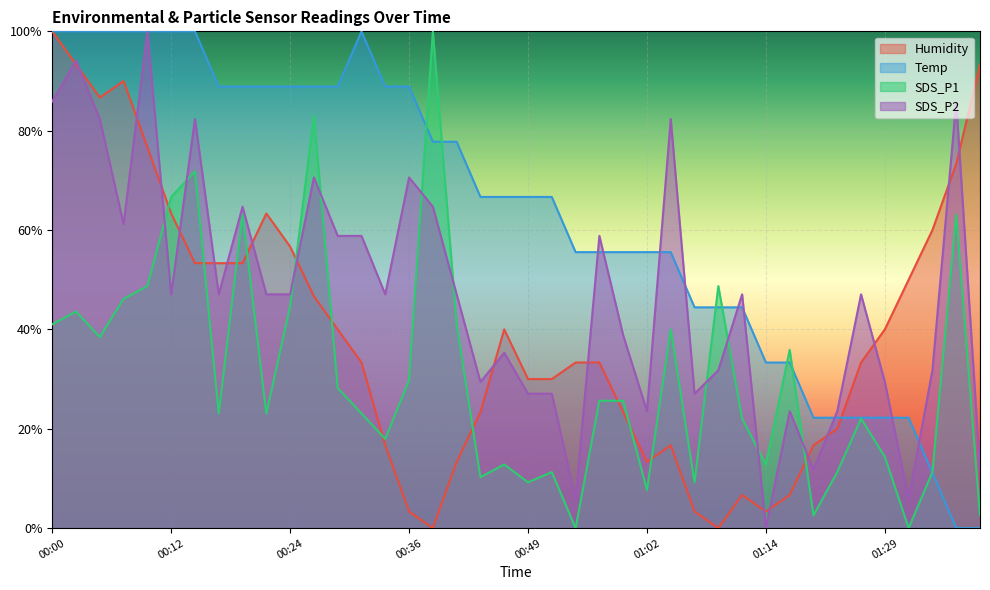

At which label is SDS_P1 closest to 49?

00:09